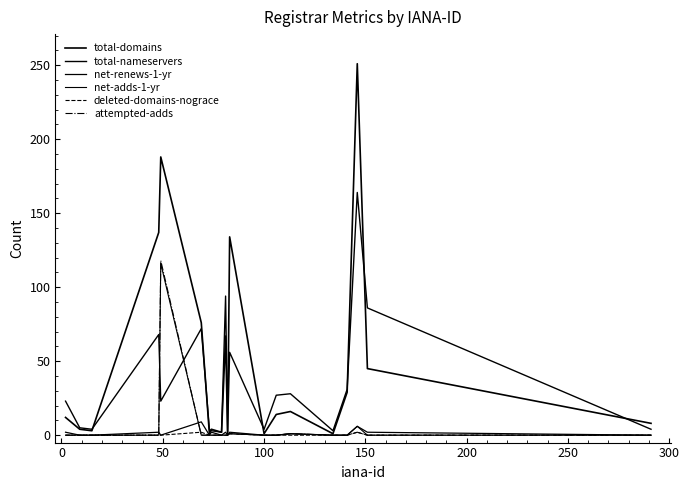

Does the chart display data point markers on the line(s)?

No